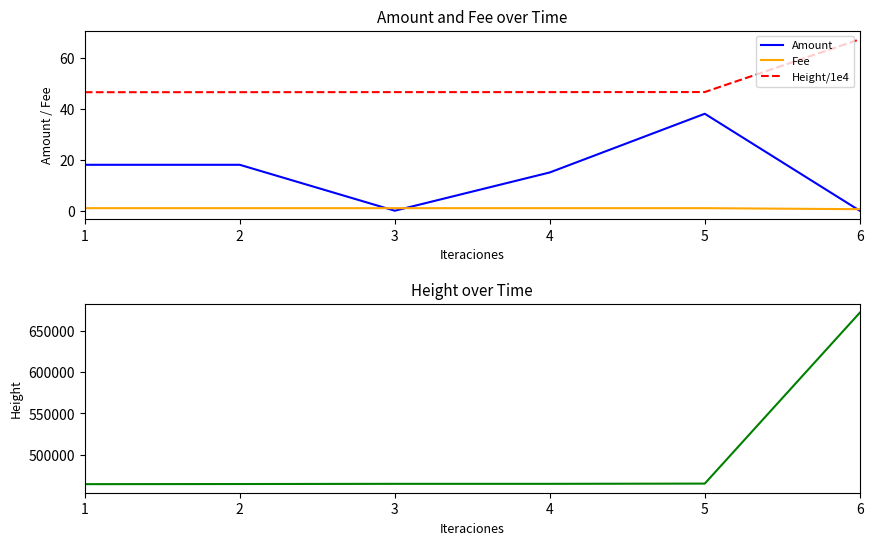

What is the value of the Fee point at the 1st from the left?

1.0